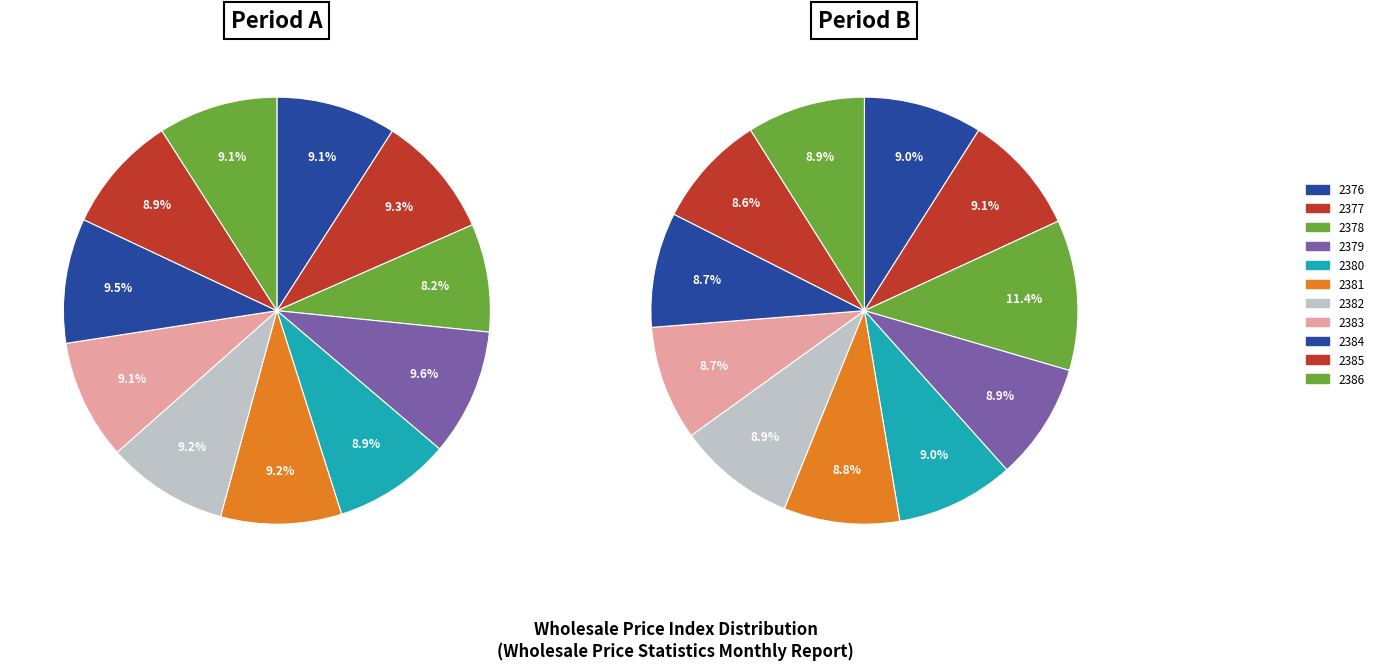

Does 2385 represent more than half of the total?

No